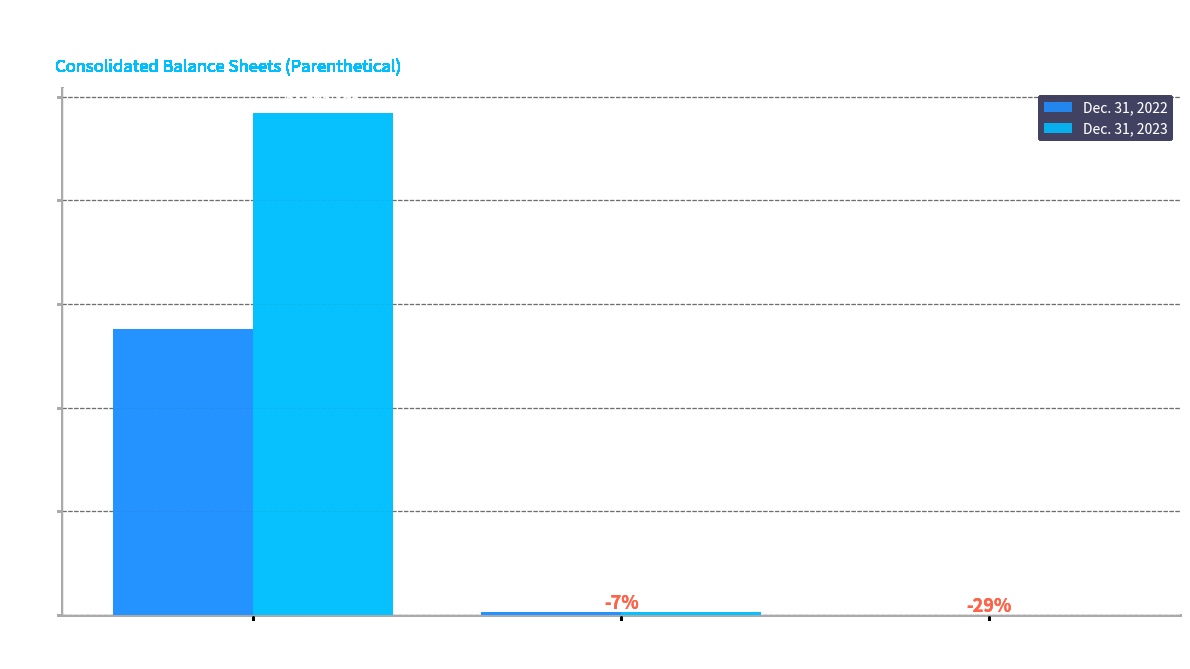

Which label corresponds to the largest value in the chart?

Common Stock
Shares Outstanding